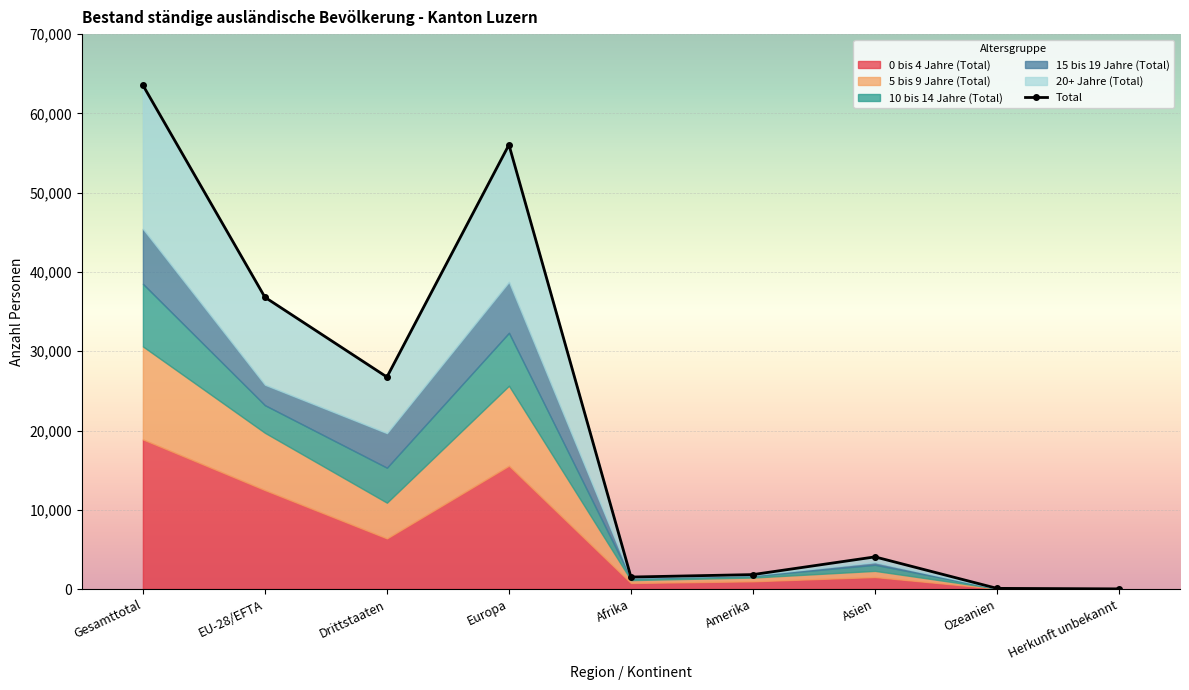

What position from the left is EU-28/EFTA?

2